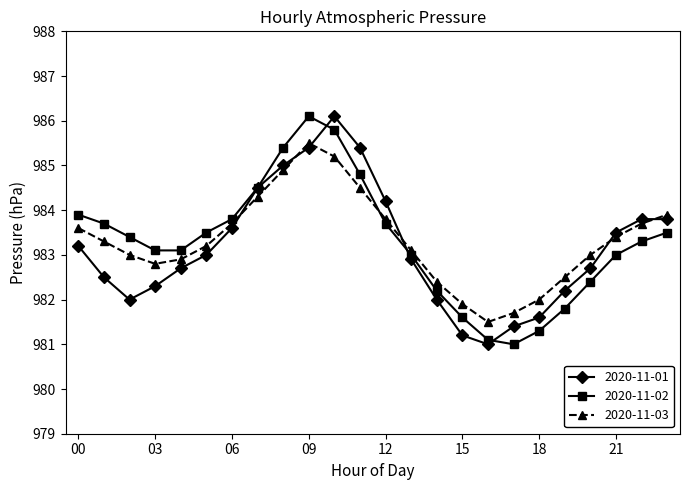

How many interior local valleys does the 2020-11-01 series have?

2